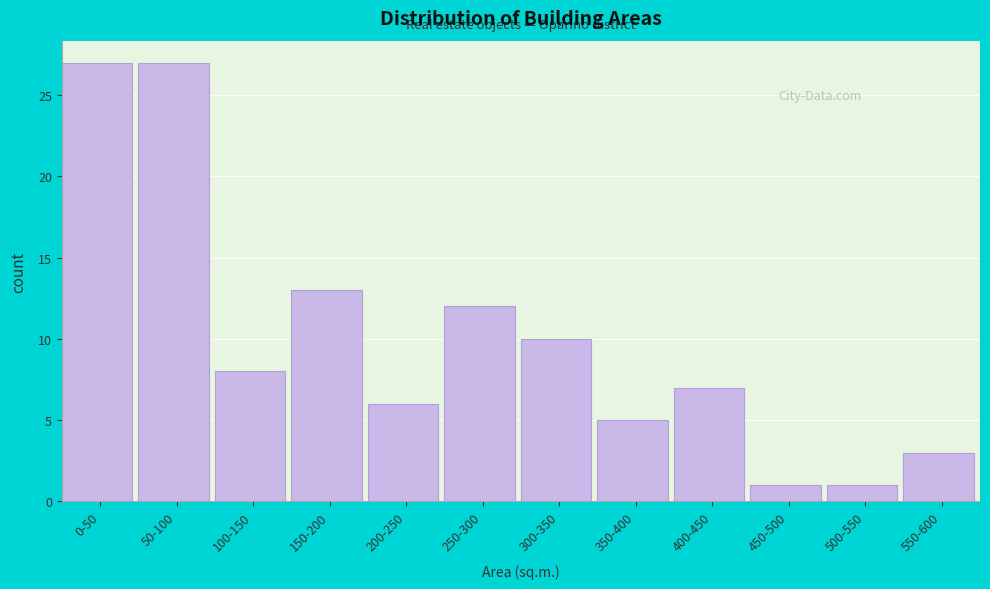

Reading left to right, transcribe all the data shown in this chart.

27	27	8	13	6	12	10	5	7	1	1	3